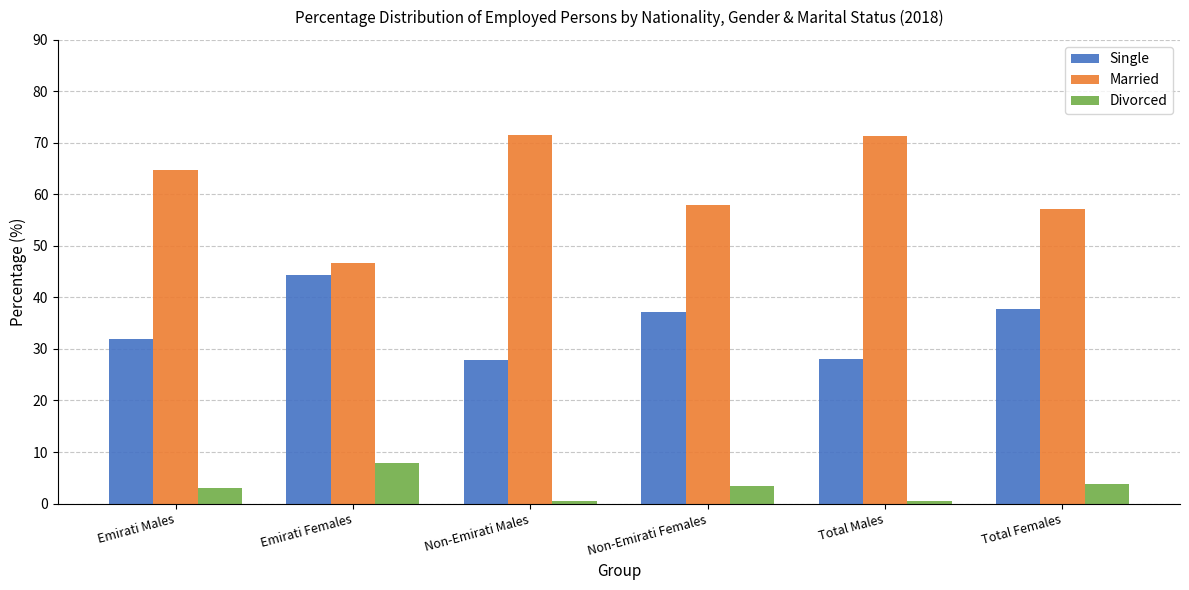

What is the label of the 3rd bar from the right?

Non-Emirati Females